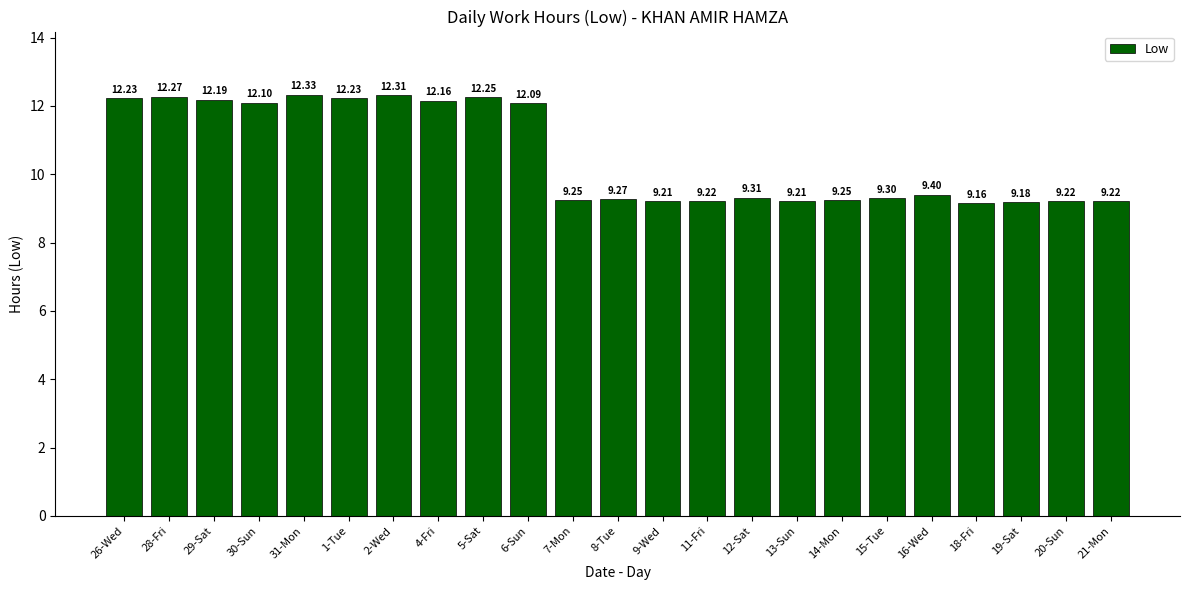

What is the difference between the second highest and second lowest values?

3.1